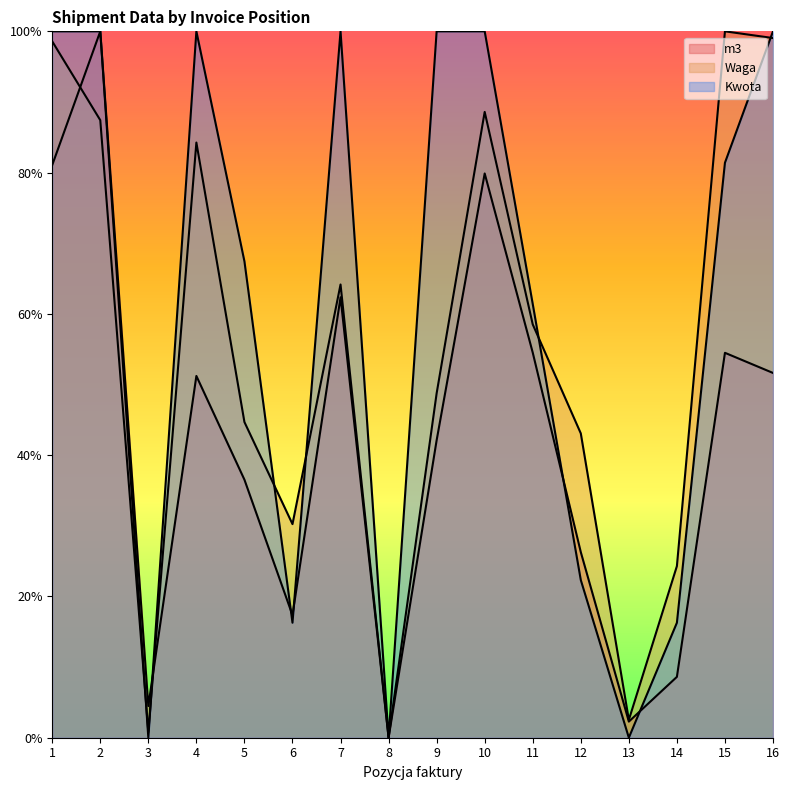

Which series has the largest range (max minus min)?

Kwota